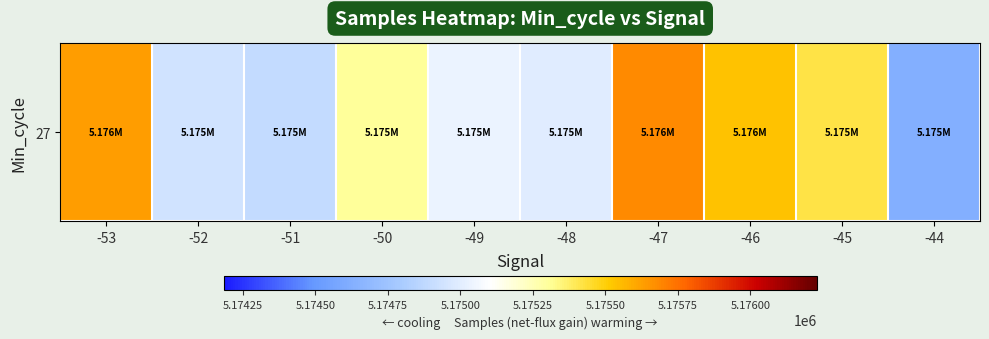

Reading left to right, transcribe all the data shown in this chart.

5175633	5174938	5174892	5175308	5175031	5174993	5175685	5175539	5175417	5174626